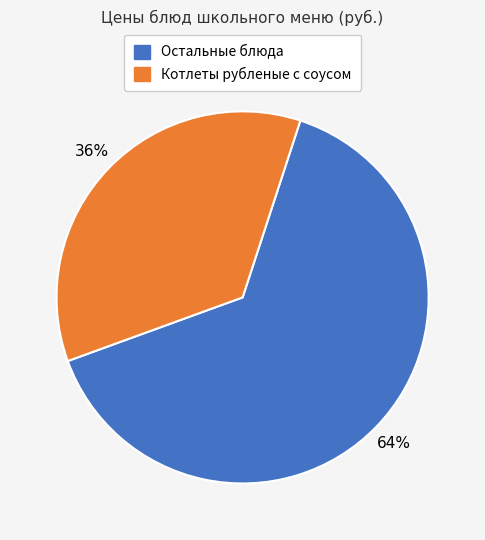

Is there a majority slice in this chart?

Yes